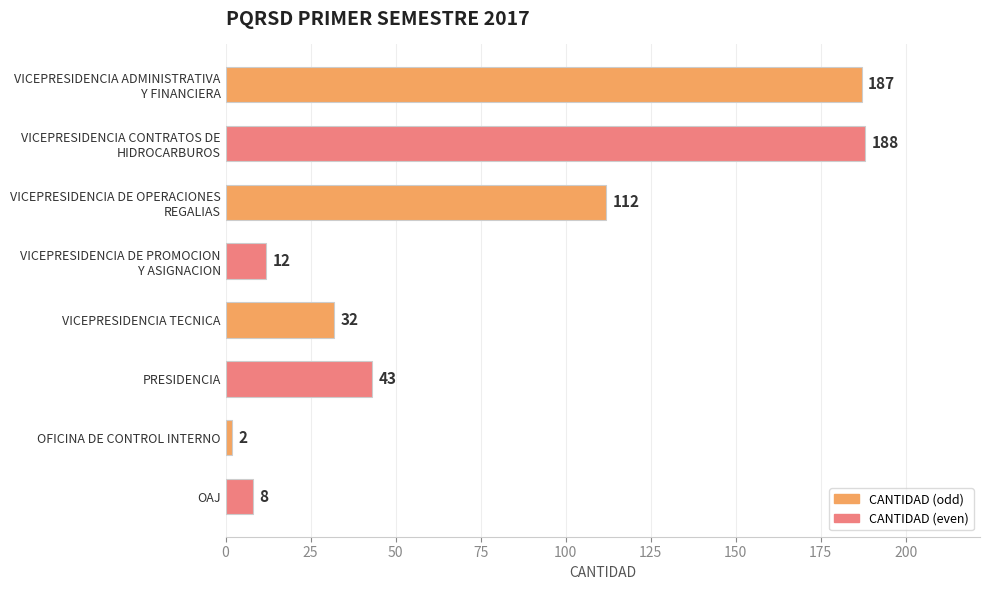

Reading top to bottom, extract all data points from this chart.

187	188	112	12	32	43	2	8